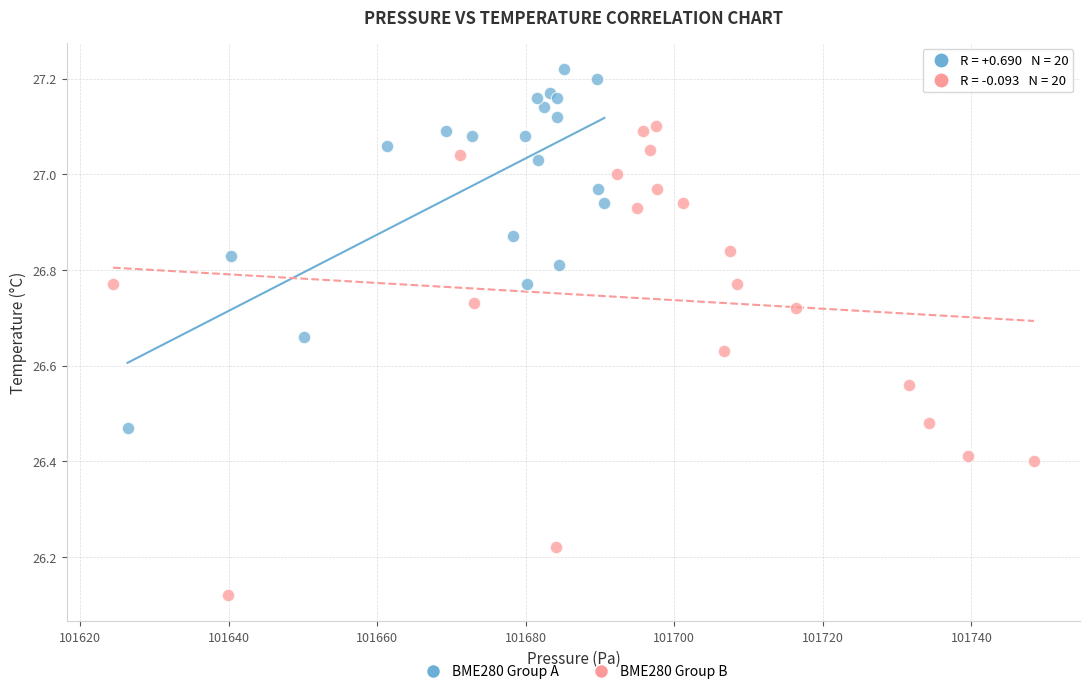

Which series has the largest Y range (max minus min)?

BME280 Group B